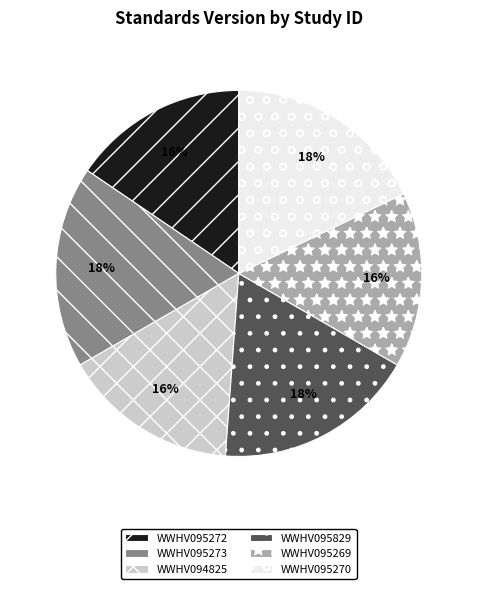

Is there any slice that represents more than half of the pie?

No